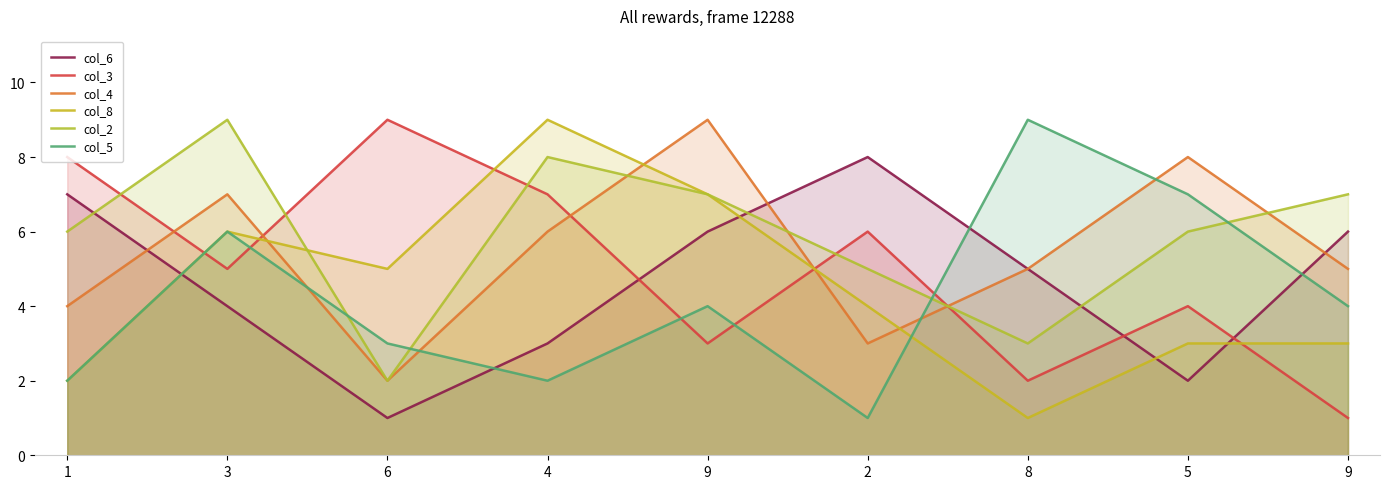

How many data points in col_4 are above 5?

4